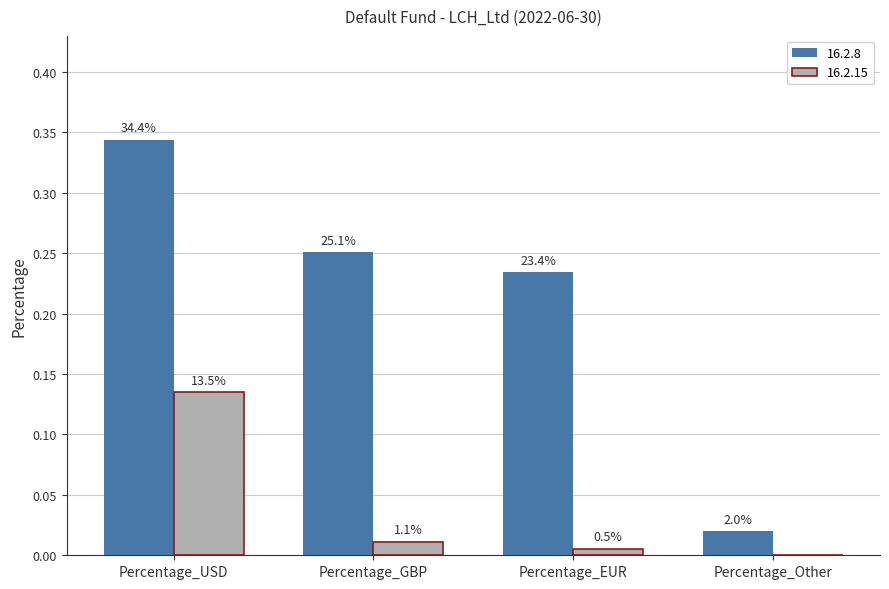

What is the difference between the maximum and minimum values in the 16.2.15 series?

0.1